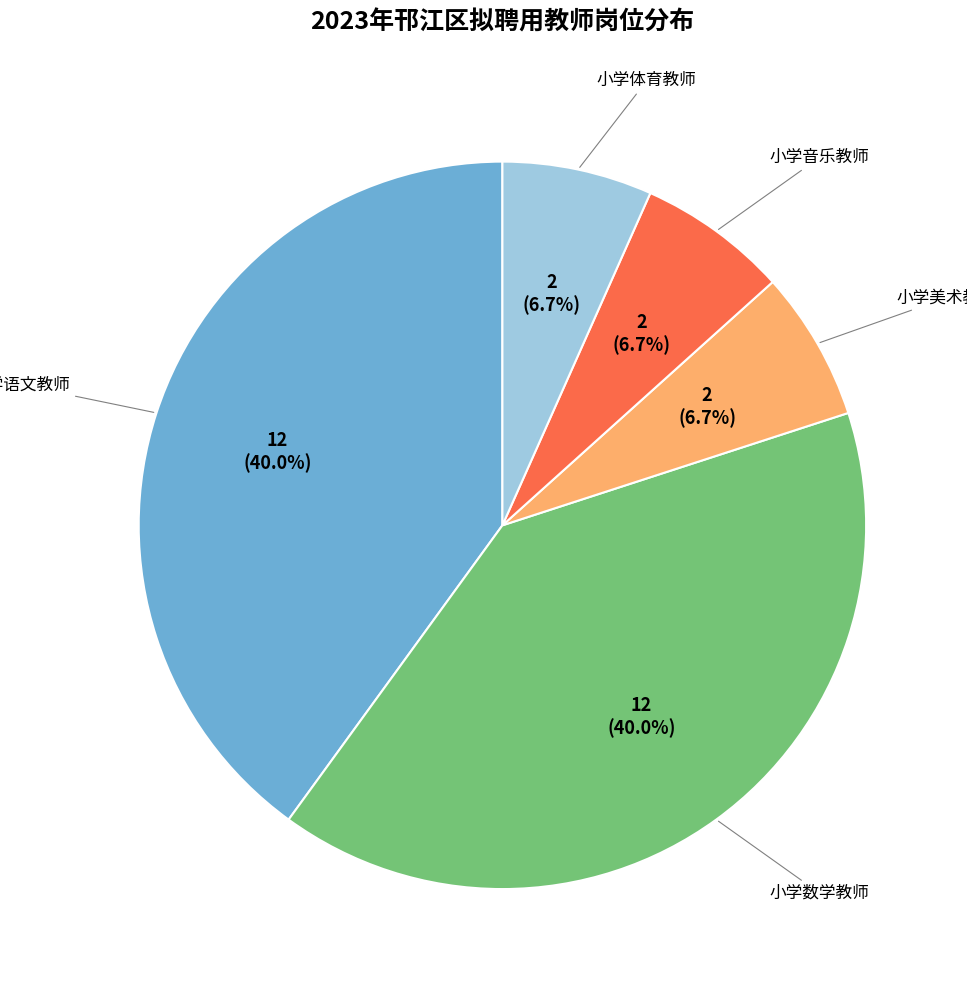

Is there a majority slice in this chart?

No